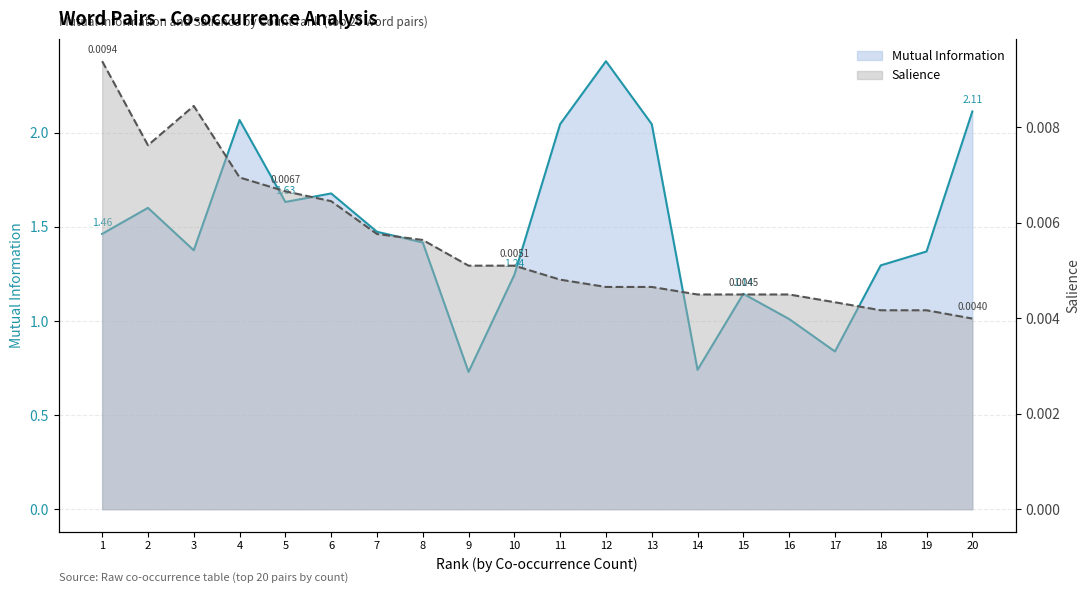

Between 16 and 20, which is larger?

20